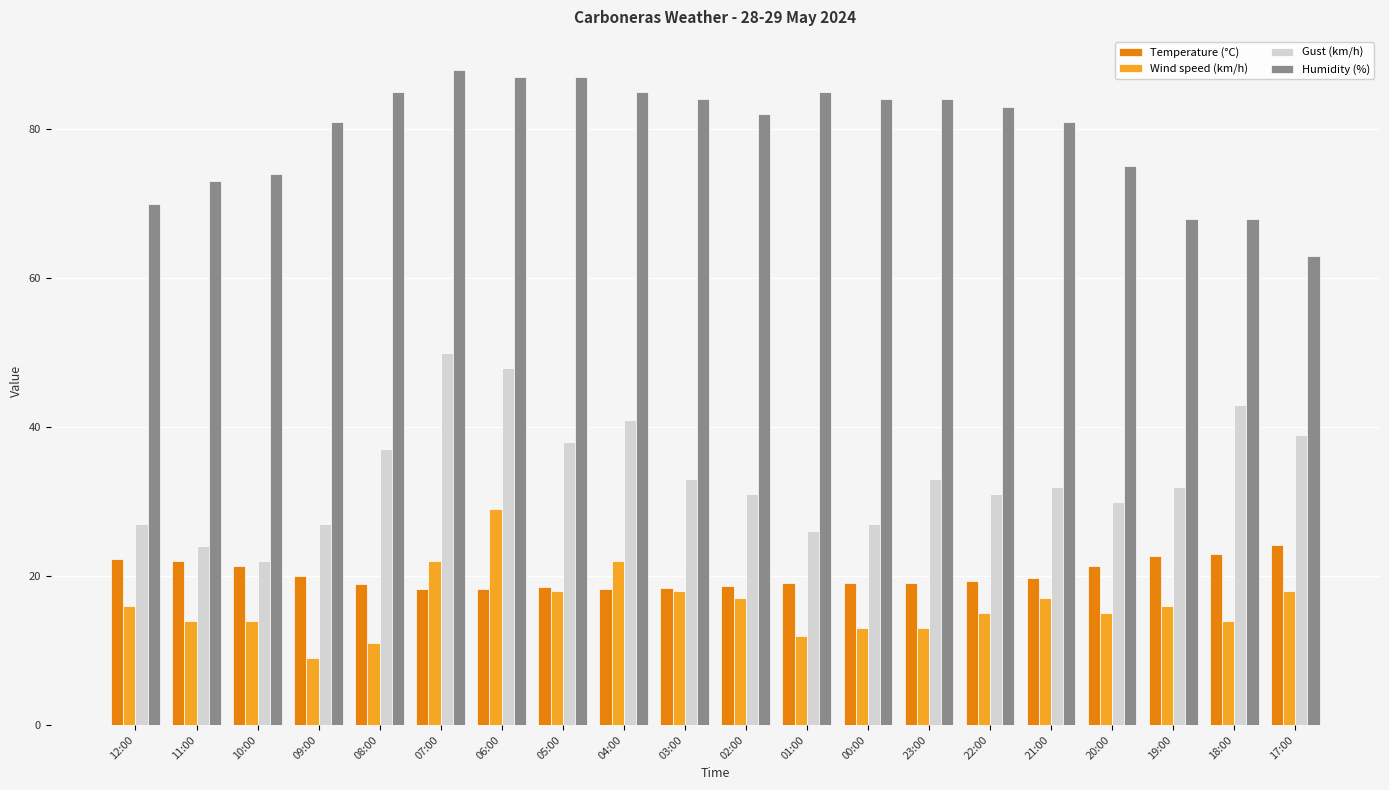

What is the label of the 11th bar from the left?

02:00